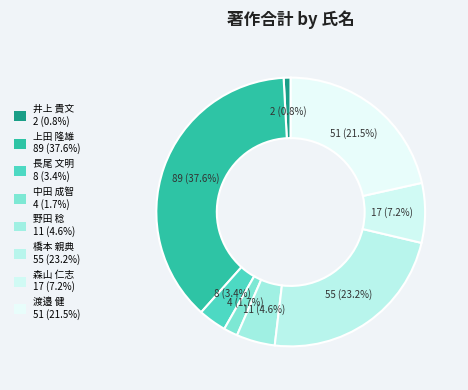

How many segments does this pie chart have?

8